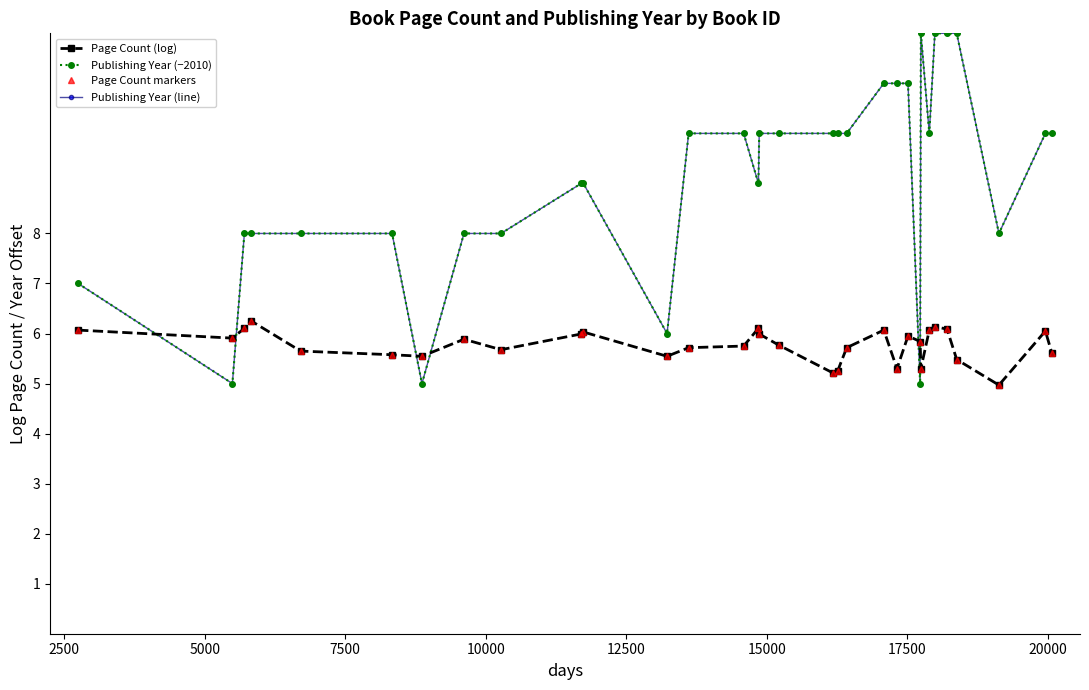

True or false: Page Count markers and Page Count (log) intersect in this chart.

False